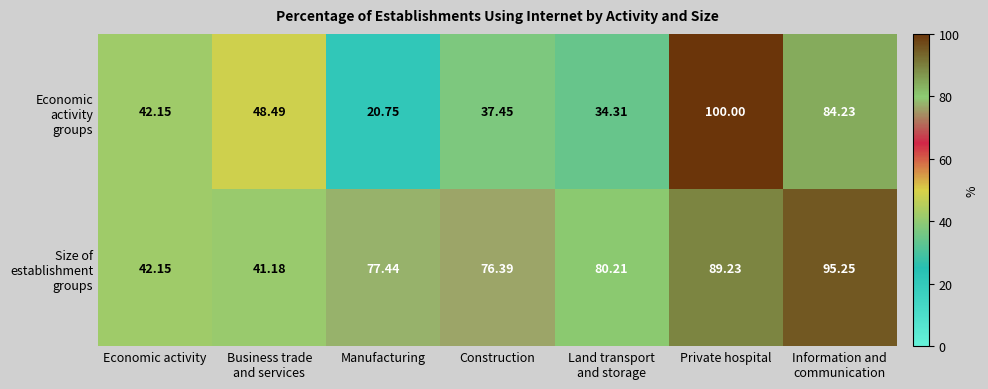

At which category is the sum across all series the highest?

Private hospital